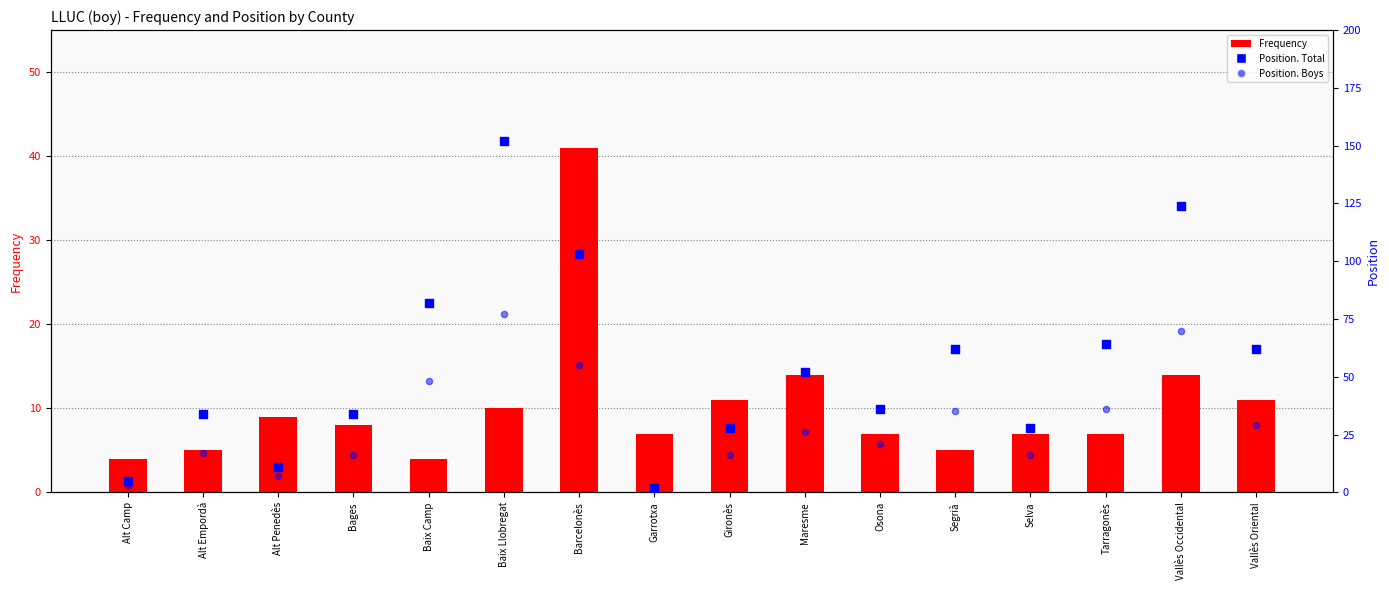

At how many categories does at least one series exceed 121?

2